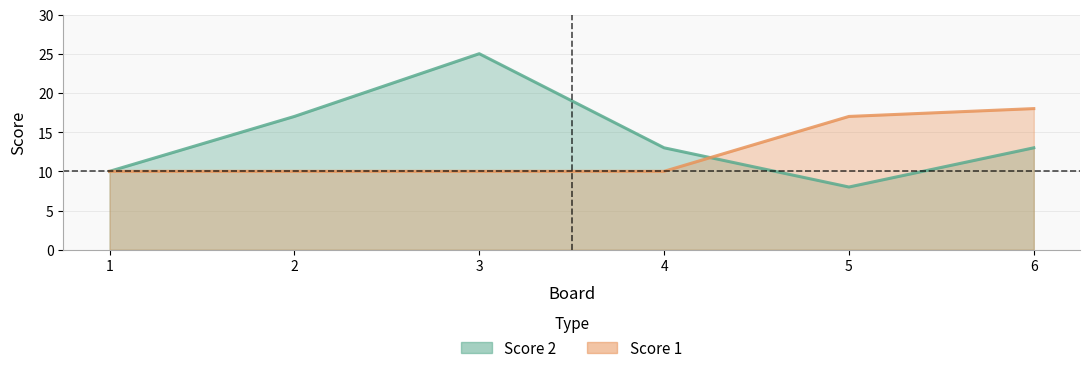

At which category does Score 2 reach its first local peak?

3